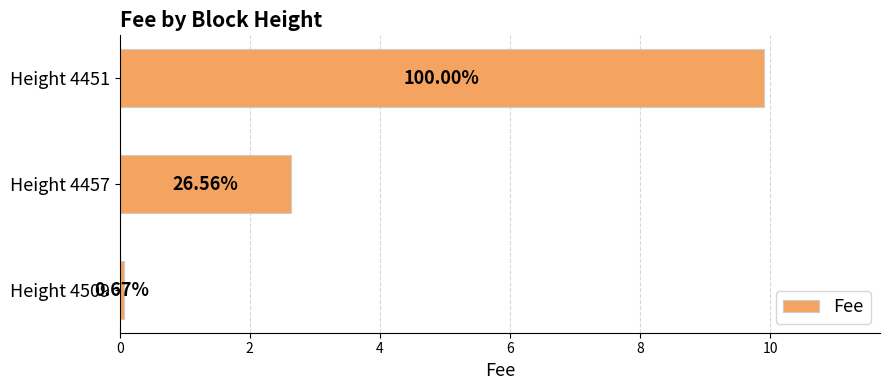

What is the greatest value displayed?

9.9